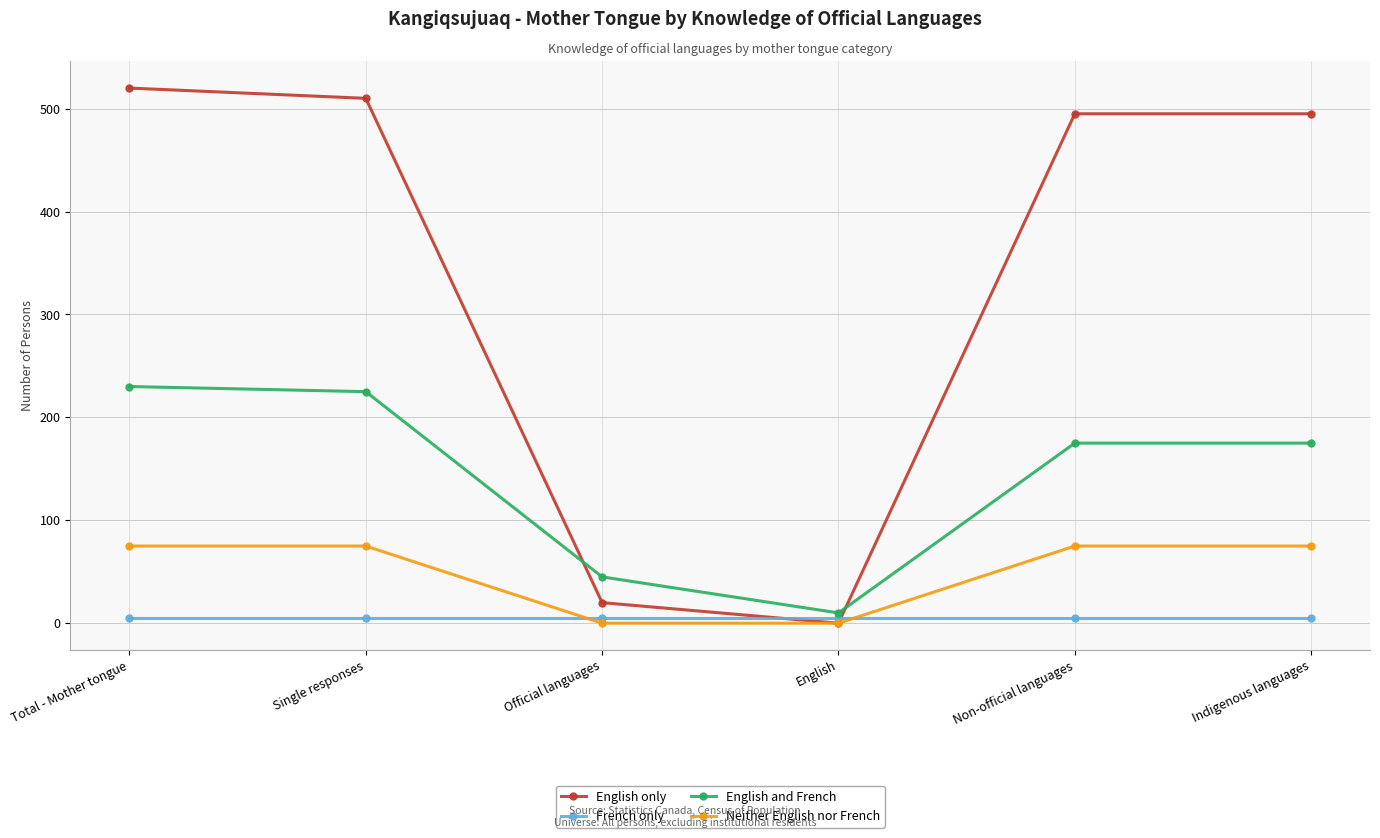

True or false: English only has more than 2 interior local peaks.

False